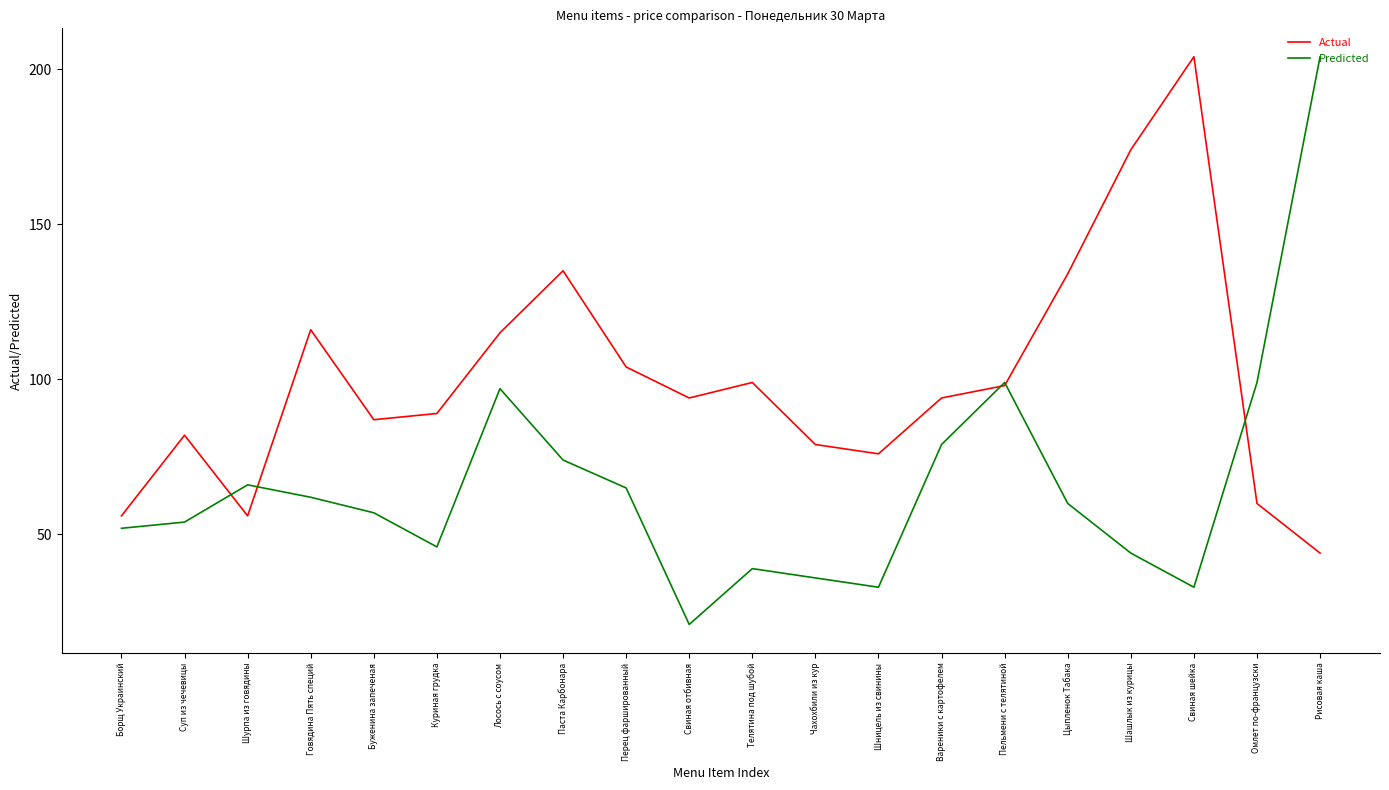

After their last crossing, which series has the higher values: Predicted or Actual?

Predicted